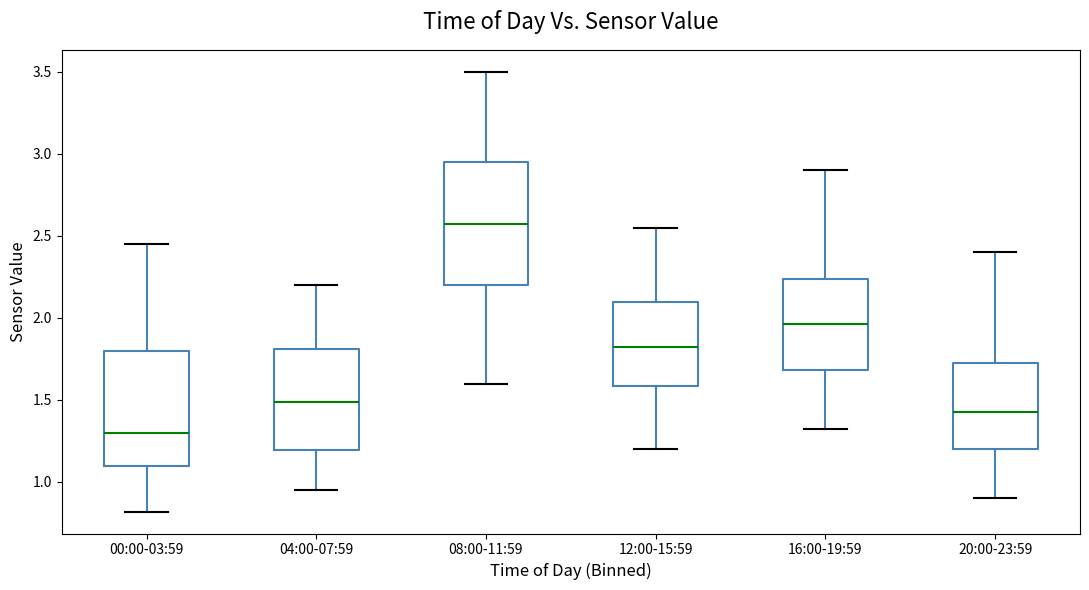

Reading left to right, read every box against the y-axis: the position of its median line, the range the box covers, and the ends of its whiskers. The values are not printed on the chart, so give them approximately, as read against the axis.

00:00-03:59: median 1.30, box 1.10 to 1.80, whiskers 0.80 to 2.45
04:00-07:59: median 1.50, box 1.20 to 1.80, whiskers 0.95 to 2.20
08:00-11:59: median 2.60, box 2.20 to 2.95, whiskers 1.60 to 3.50
12:00-15:59: median 1.85, box 1.60 to 2.10, whiskers 1.20 to 2.55
16:00-19:59: median 1.95, box 1.70 to 2.25, whiskers 1.30 to 2.90
20:00-23:59: median 1.45, box 1.20 to 1.75, whiskers 0.90 to 2.40